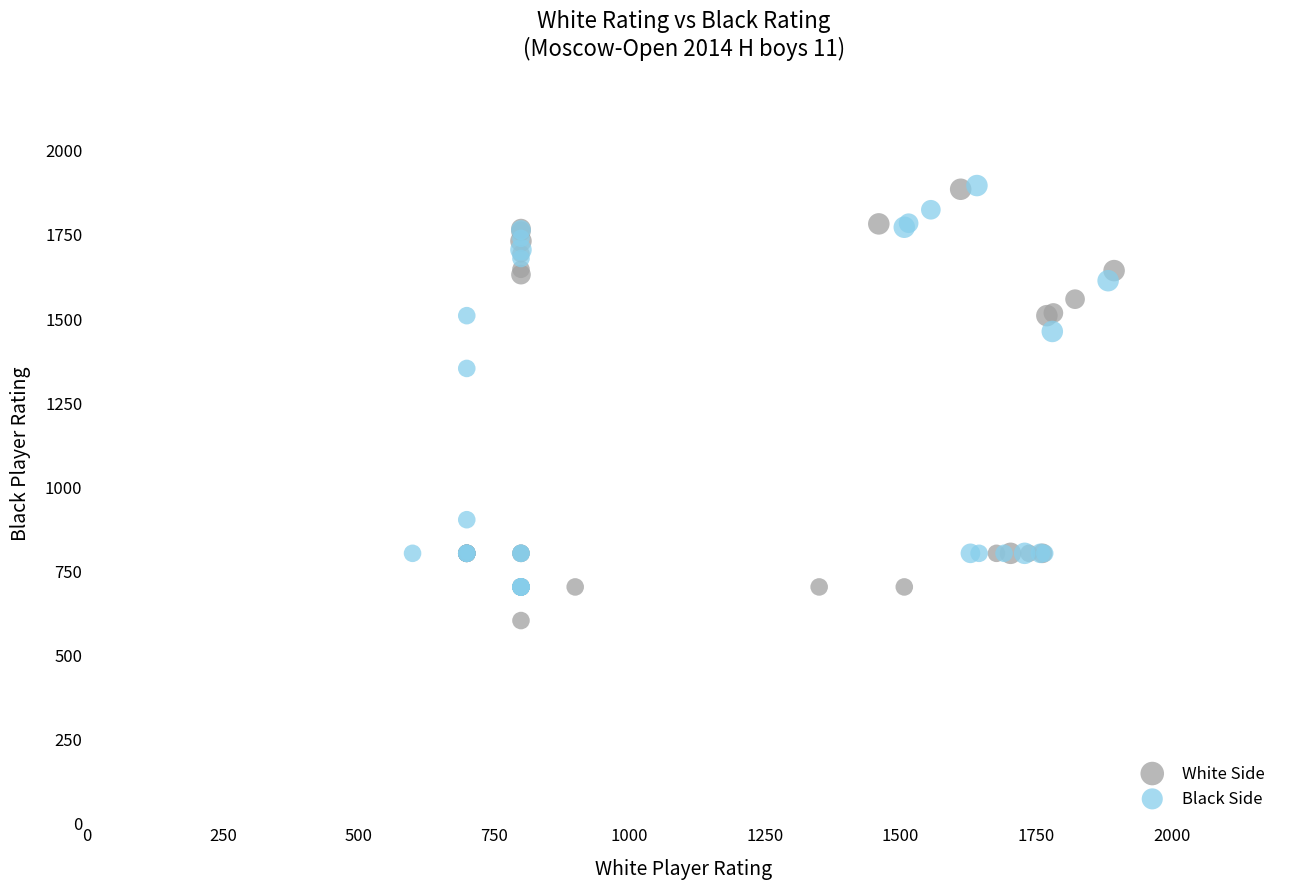

What are all the series names shown in the legend?

White Side, Black Side